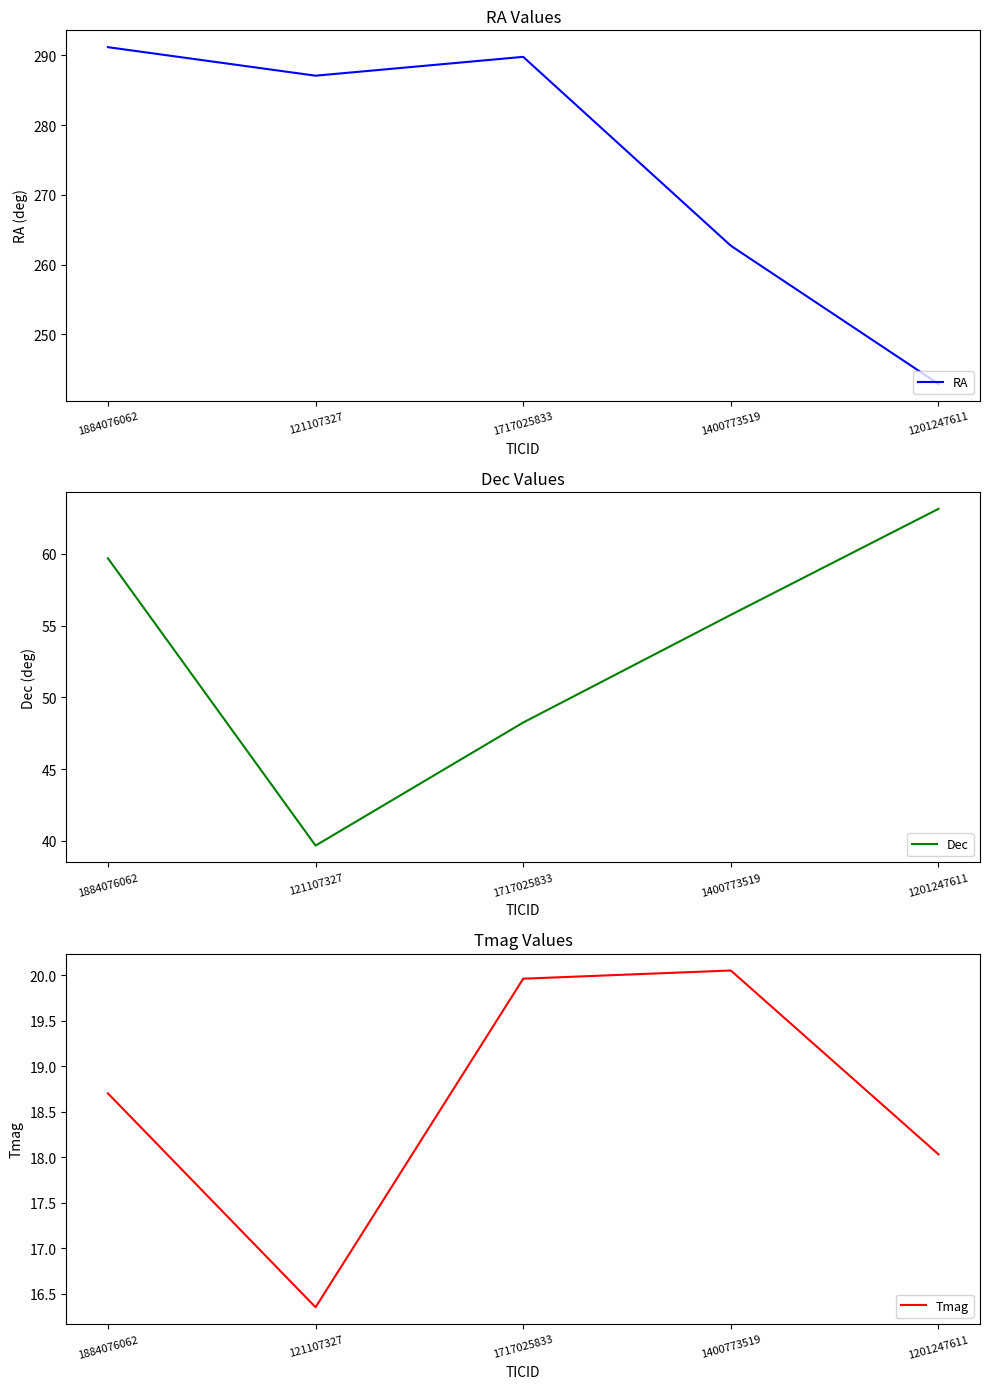

What is the maximum value for RA?

291.2